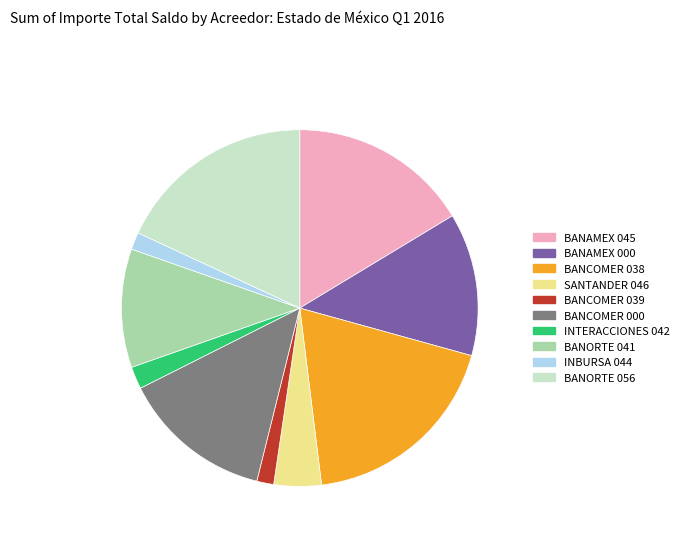

Which slice is the largest?

BANCOMER 038